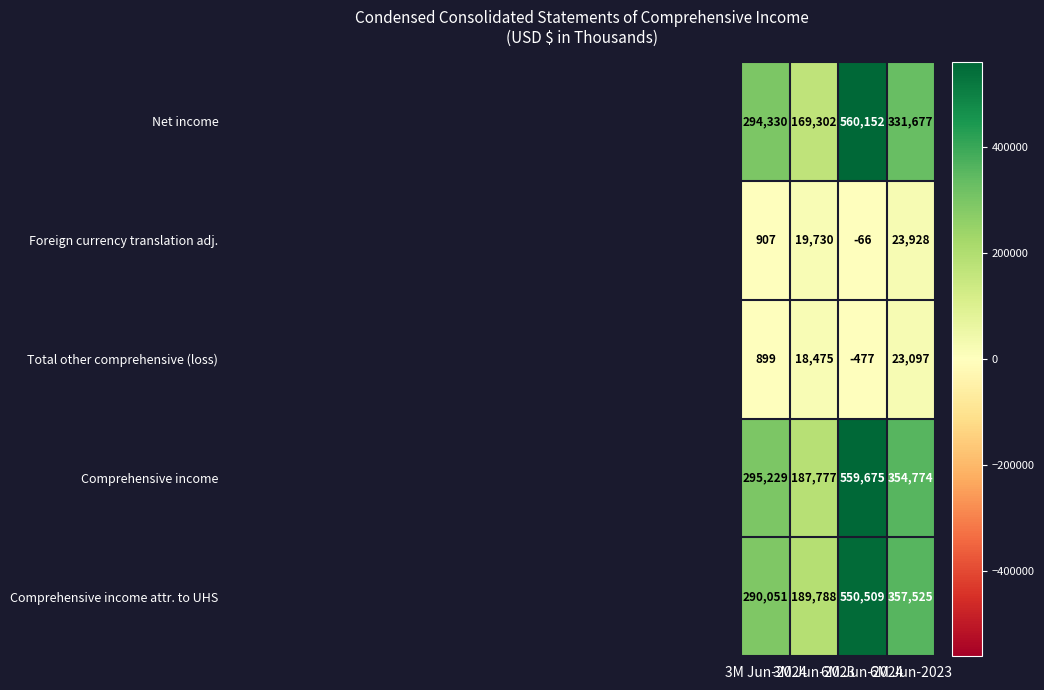

Rank the series by their maximum value, from highest to lowest.

Net income, Comprehensive income, Comprehensive income attr. to UHS, Foreign currency translation adj., Total other comprehensive (loss)